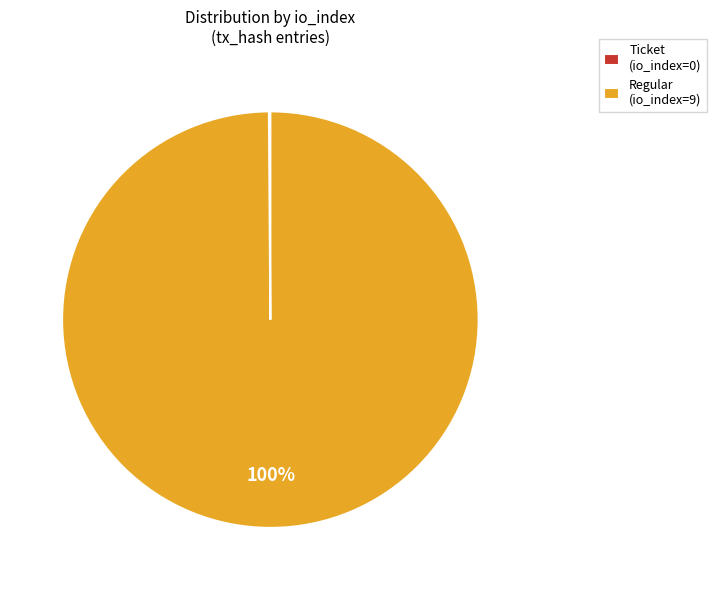

To the nearest percent, what portion does Regular (io_index=9) represent?

100%